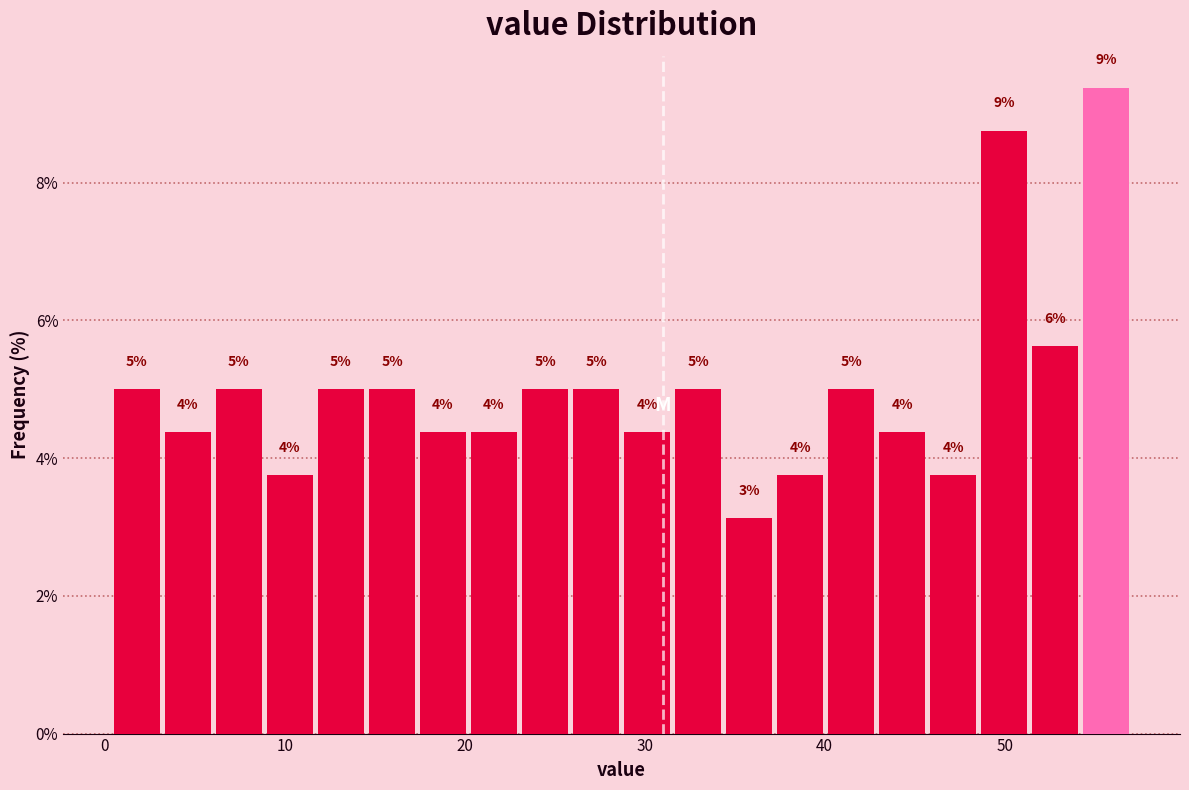

Around what value on the x-axis is the tallest bar? Give the approximate position of its centre, as read against the axis.

56